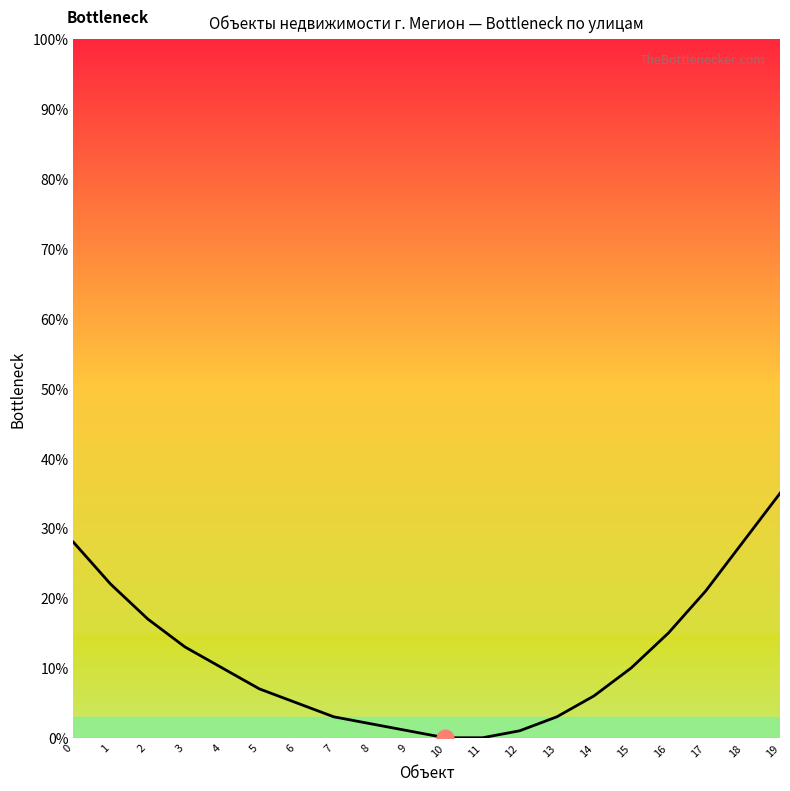

Reading left to right, what are all the values shown in this chart?

28	22	17	13	10	7	5	3	2	1	0	0	1	3	6	10	15	21	28	35